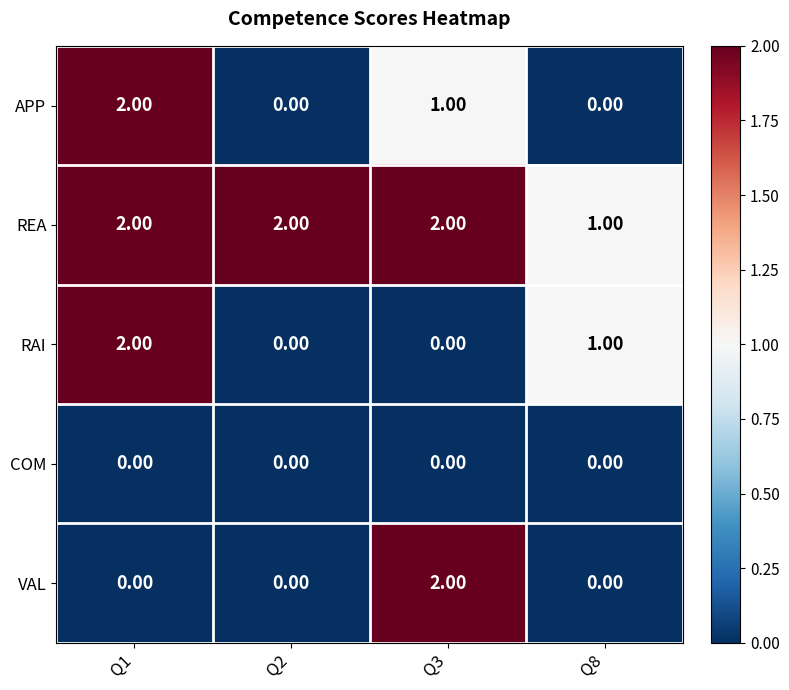

At which category is the sum across all series the highest?

Q1